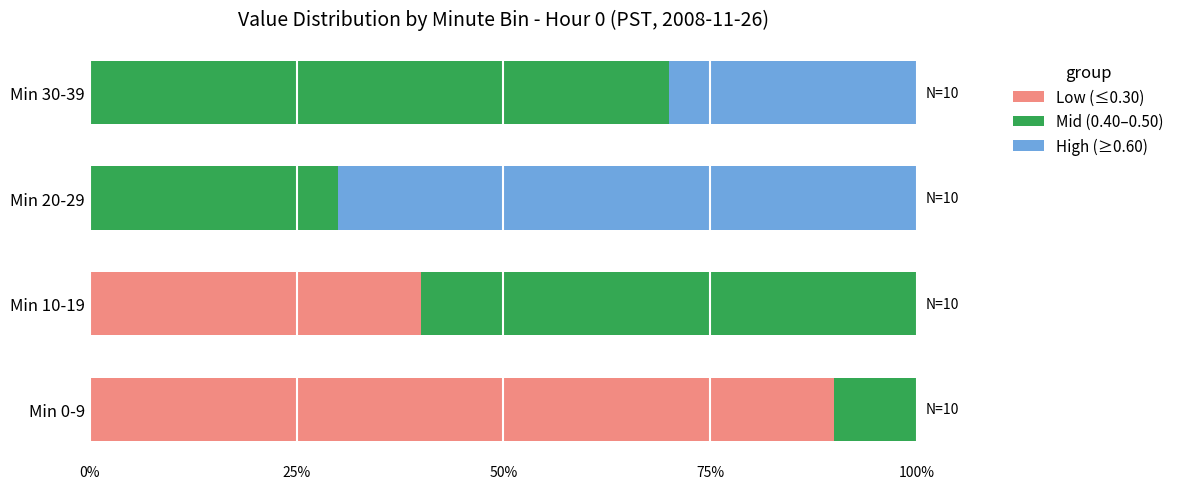

What is the difference between the maximum and minimum values in the Low (≤0.30) series?

0.9